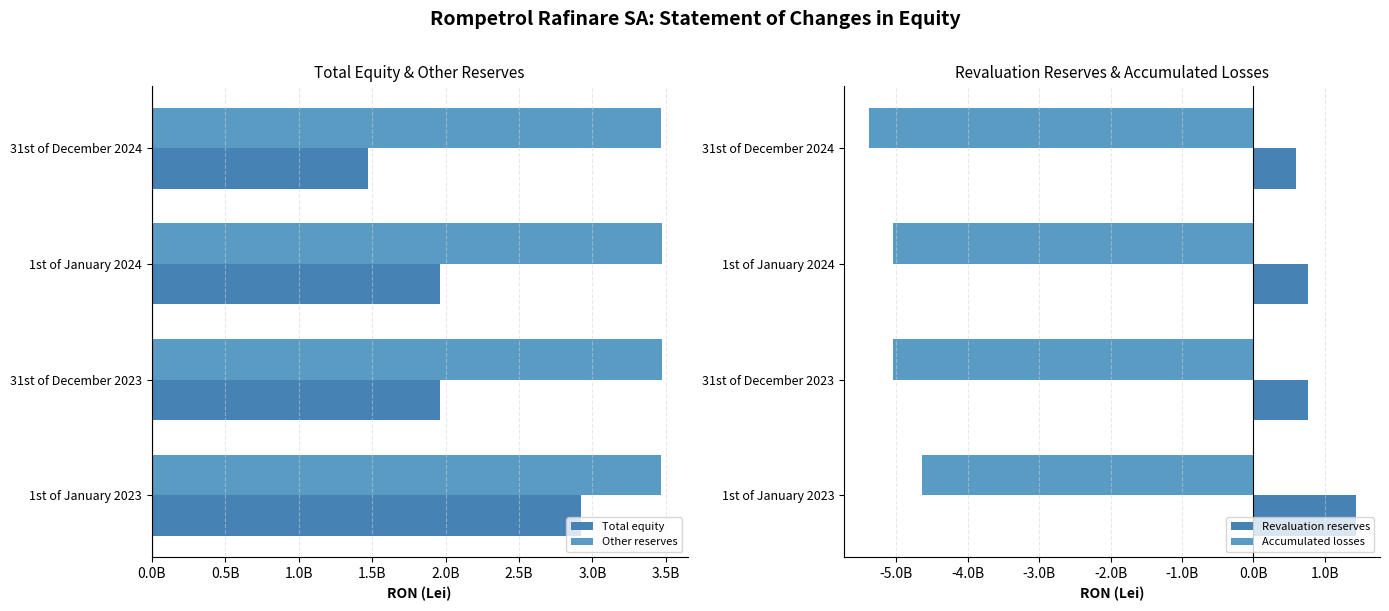

Reading left to right, extract all data points from this chart.

Total equity: 2919993039	1962613686	1962613686	1475097565
Other reserves: 3467988066	3474407165	3474407165	3466473085
Revaluation reserves: 1434873687	772035663	772035663	605942623
Accumulated losses: -4641846600	-5048861112	-5048861112	-5388924999